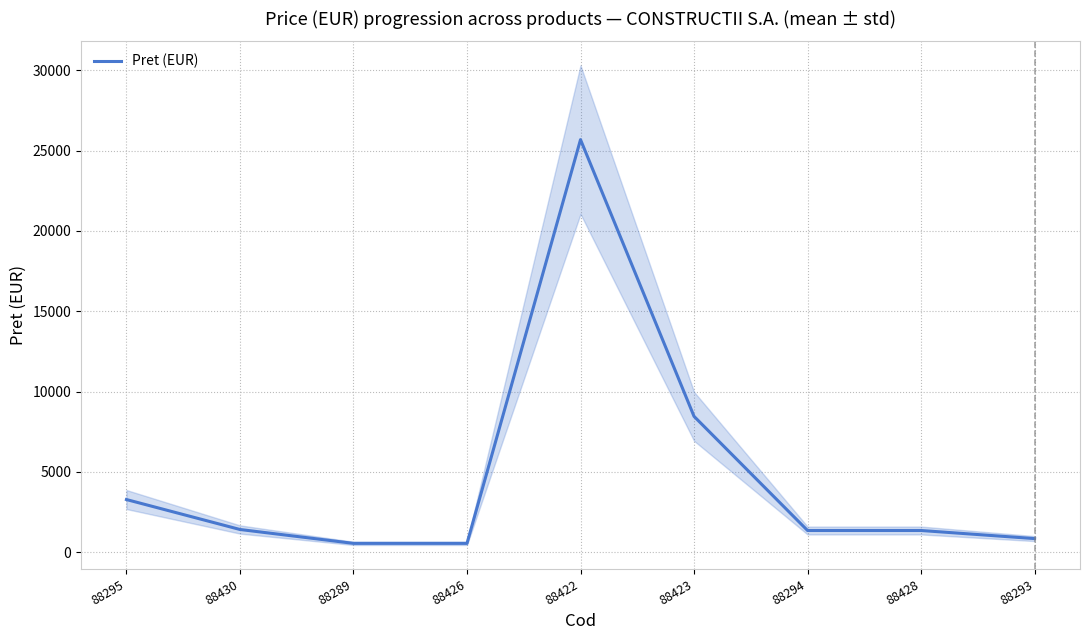

How many data points are less than 1359?

3